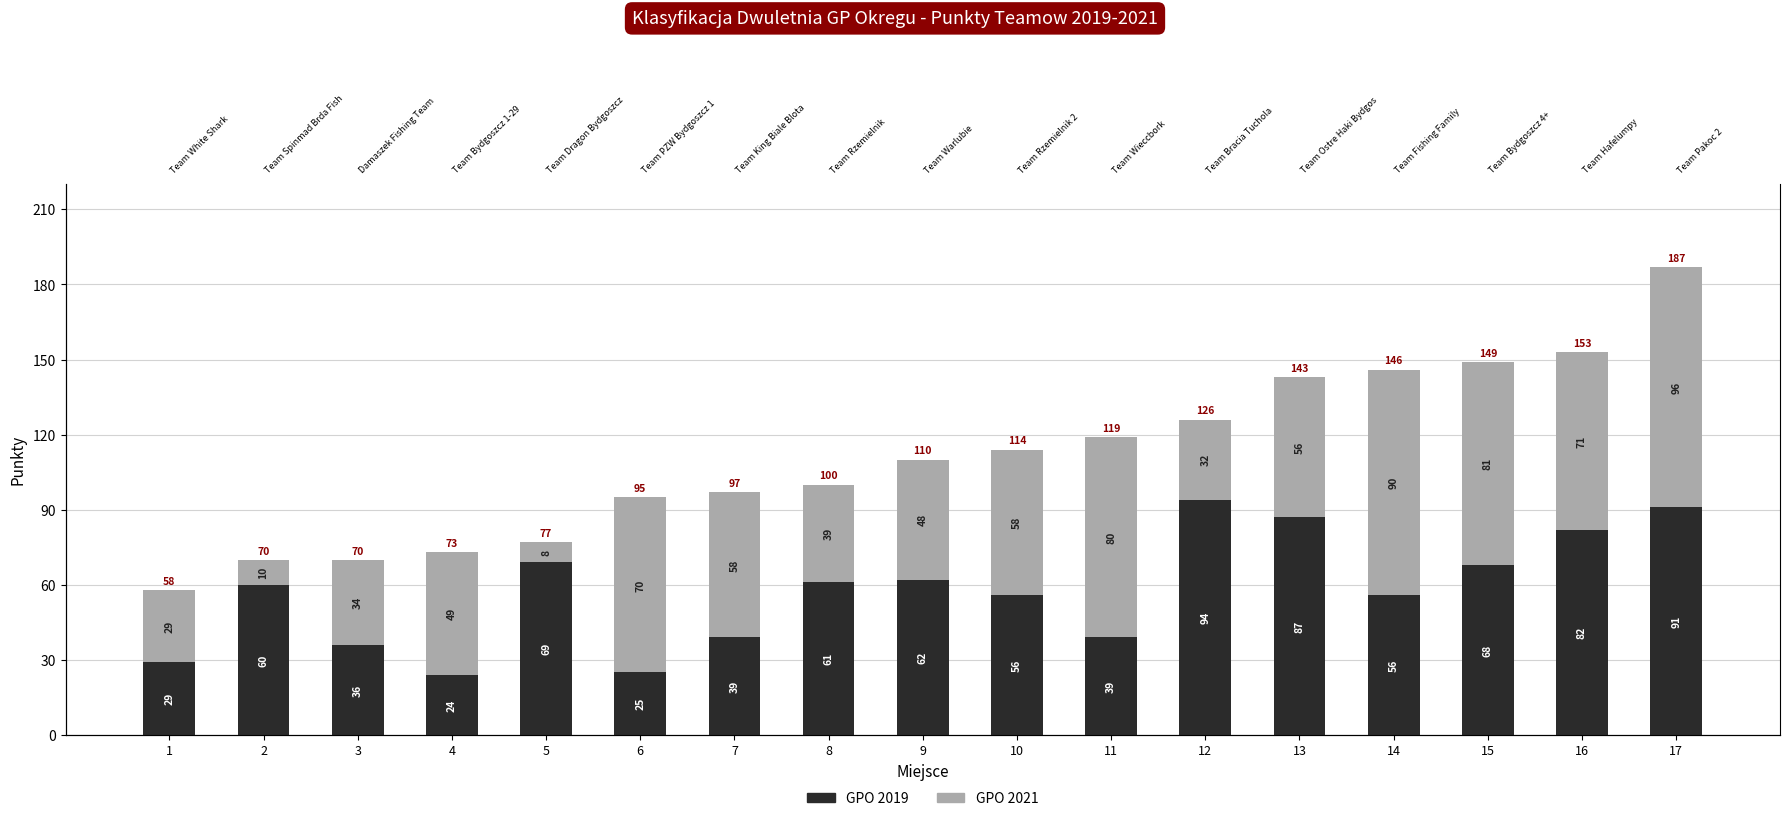

How many groups of bars are there?

17